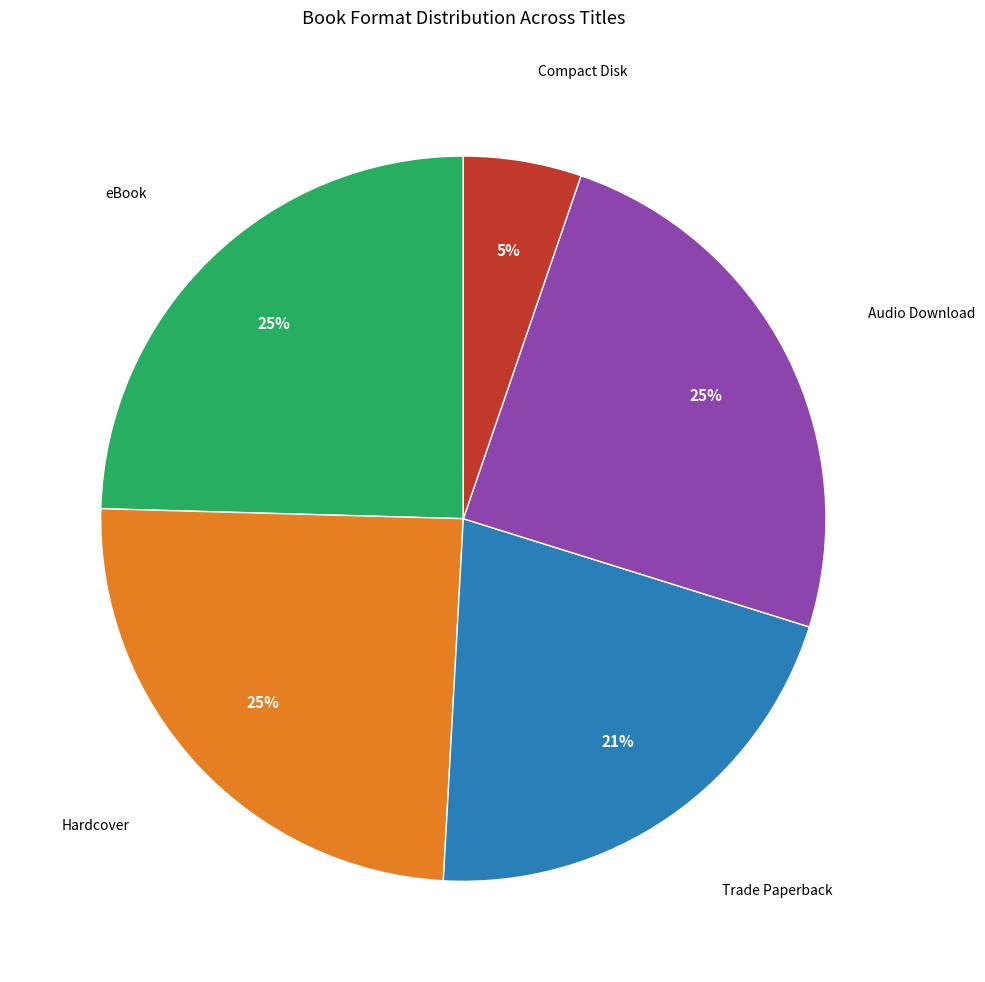

Is it true that Hardcover is 25% of the pie?

True